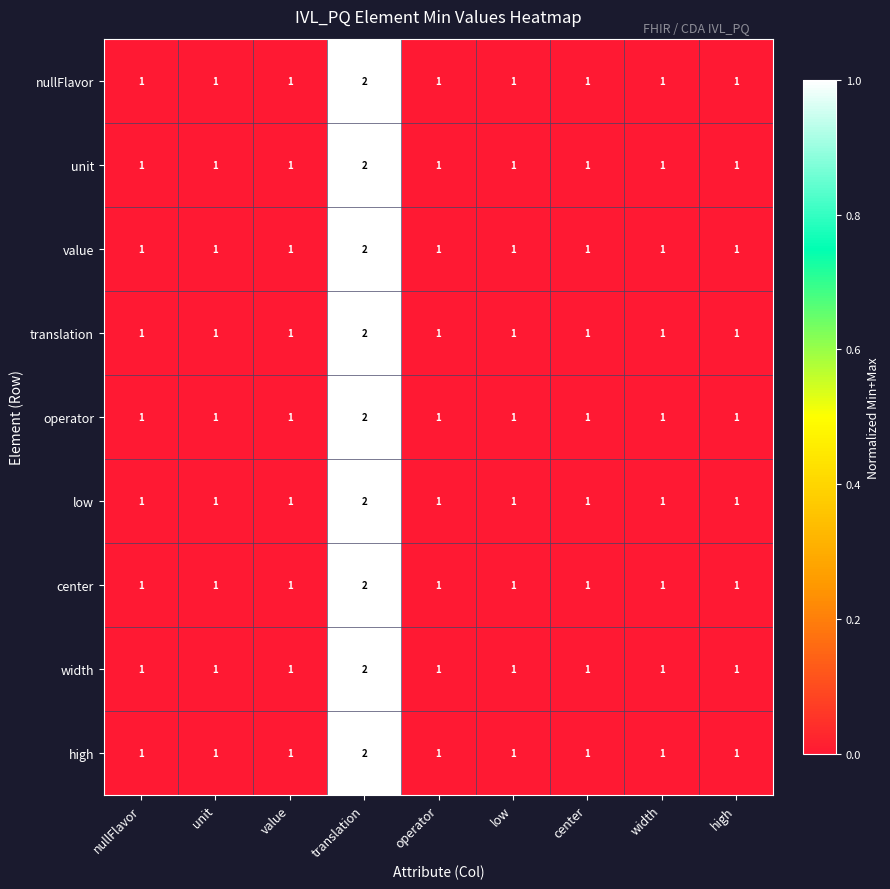

At which category does the chart reach its peak across all series?

translation